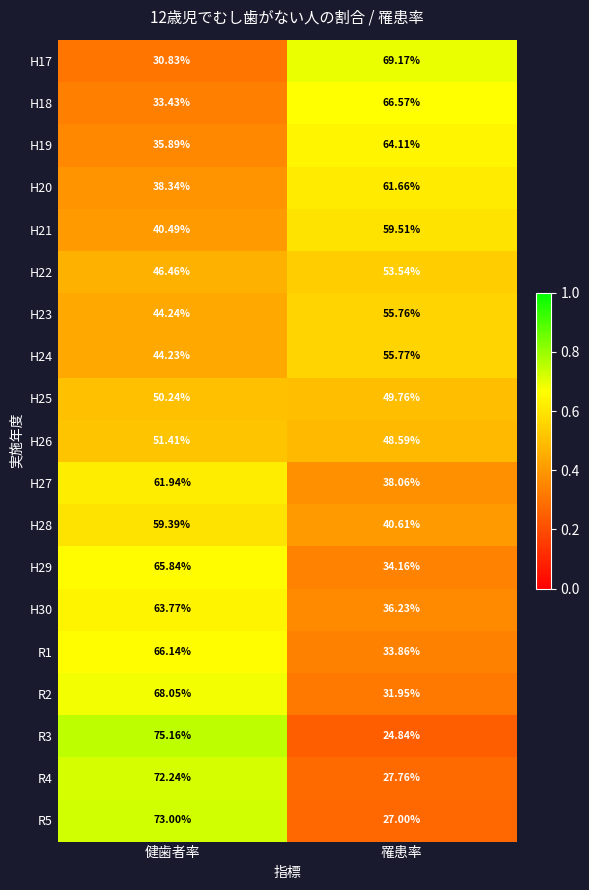

Between 健歯者率 and 罹患率, which series saw the biggest shift?

R3